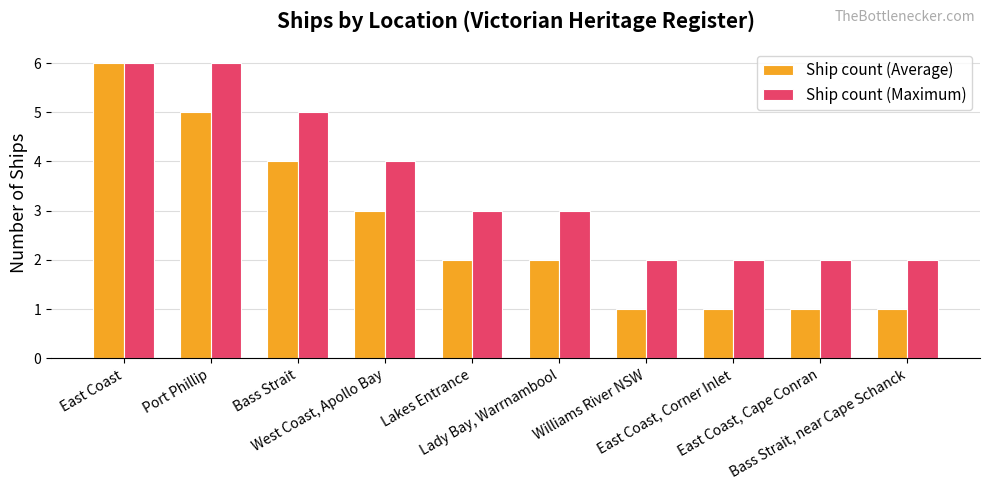

At East Coast, Corner Inlet, list the series in order from largest to smallest.

Ship count (Maximum), Ship count (Average)